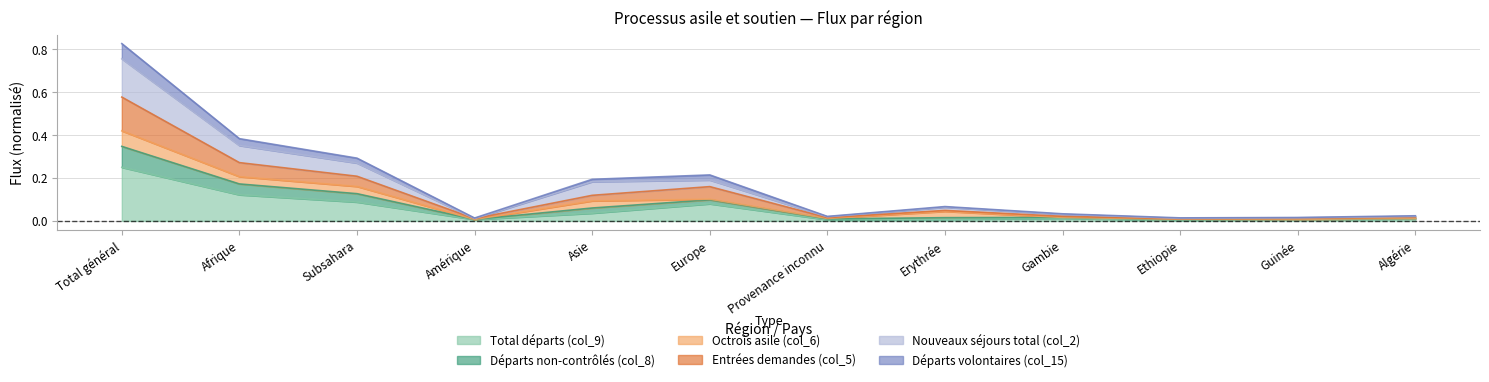

What is the label of the 9th point from the left?

Gambie